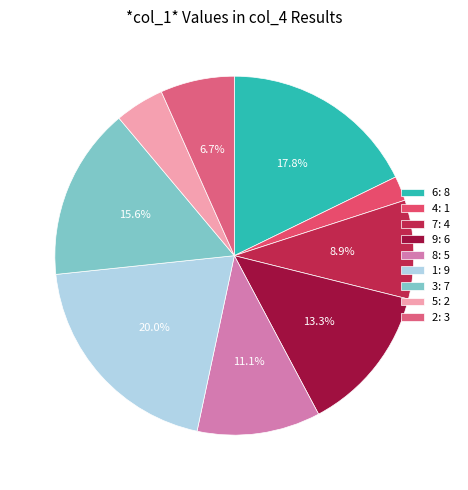

How many slices are in this pie chart?

9